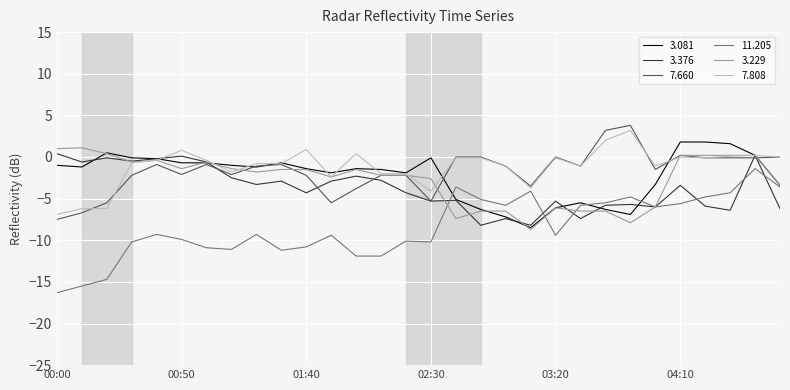

Which series has the widest spread of values?

11.205